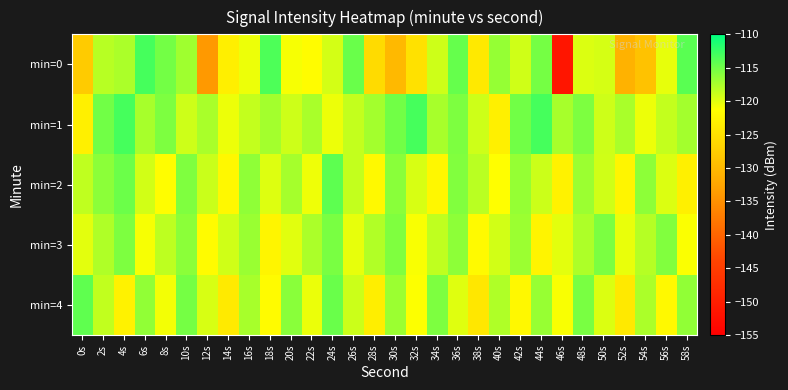

Reading left to right, transcribe all the data shown in this chart.

min=0: 0s=-127.7	2s=-118.1	4s=-117.6	6s=-113.1	8s=-115.2	10s=-117.0	12s=-133.9	14s=-123.2	16s=-120.5	18s=-113.5	20s=-120.9	22s=-121.7	24s=-119.4	26s=-114.7	28s=-125.8	30s=-130.0	32s=-125.0	34s=-119.1	36s=-114.6	38s=-124.0	40s=-116.7	42s=-119.2	44s=-115.2	46s=-151.4	48s=-119.7	50s=-119.4	52s=-130.9	54s=-128.9	56s=-120.3	58s=-114.0
min=1: 0s=-123.2	2s=-115.1	4s=-113.1	6s=-117.4	8s=-115.6	10s=-119.1	12s=-117.5	14s=-120.5	16s=-118.7	18s=-117.3	20s=-119.1	22s=-117.5	24s=-120.5	26s=-118.7	28s=-117.3	30s=-115.1	32s=-113.1	34s=-117.4	36s=-115.6	38s=-119.1	40s=-123.2	42s=-115.1	44s=-113.1	46s=-117.4	48s=-115.6	50s=-119.1	52s=-117.5	54s=-120.5	56s=-118.7	58s=-117.3
min=2: 0s=-118.5	2s=-116.2	4s=-114.8	6s=-119.3	8s=-121.5	10s=-115.7	12s=-118.9	14s=-122.1	16s=-116.4	18s=-119.8	20s=-117.3	22s=-120.6	24s=-114.2	26s=-118.7	28s=-121.9	30s=-116.1	32s=-119.5	34s=-122.3	36s=-115.8	38s=-118.2	40s=-121.4	42s=-116.6	44s=-119.0	46s=-122.8	48s=-116.9	50s=-119.2	52s=-122.5	54s=-116.3	56s=-119.7	58s=-123.1
min=3: 0s=-120.1	2s=-117.8	4s=-115.6	6s=-120.9	8s=-118.4	10s=-116.2	12s=-121.7	14s=-119.2	16s=-116.8	18s=-122.5	20s=-120.0	22s=-117.6	24s=-115.4	26s=-120.2	28s=-117.9	30s=-115.7	32s=-121.0	34s=-118.5	36s=-116.3	38s=-121.8	40s=-119.3	42s=-116.9	44s=-122.6	46s=-120.1	48s=-117.7	50s=-115.5	52s=-120.3	54s=-118.0	56s=-115.8	58s=-121.1
min=4: 0s=-114.3	2s=-118.6	4s=-122.9	6s=-116.5	8s=-120.8	10s=-115.2	12s=-119.5	14s=-123.8	16s=-117.4	18s=-121.7	20s=-116.1	22s=-120.4	24s=-114.7	26s=-119.0	28s=-123.3	30s=-116.9	32s=-121.2	34s=-115.6	36s=-119.9	38s=-124.2	40s=-117.8	42s=-122.1	44s=-116.7	46s=-121.0	48s=-115.4	50s=-119.7	52s=-124.0	54s=-117.6	56s=-121.9	58s=-116.5